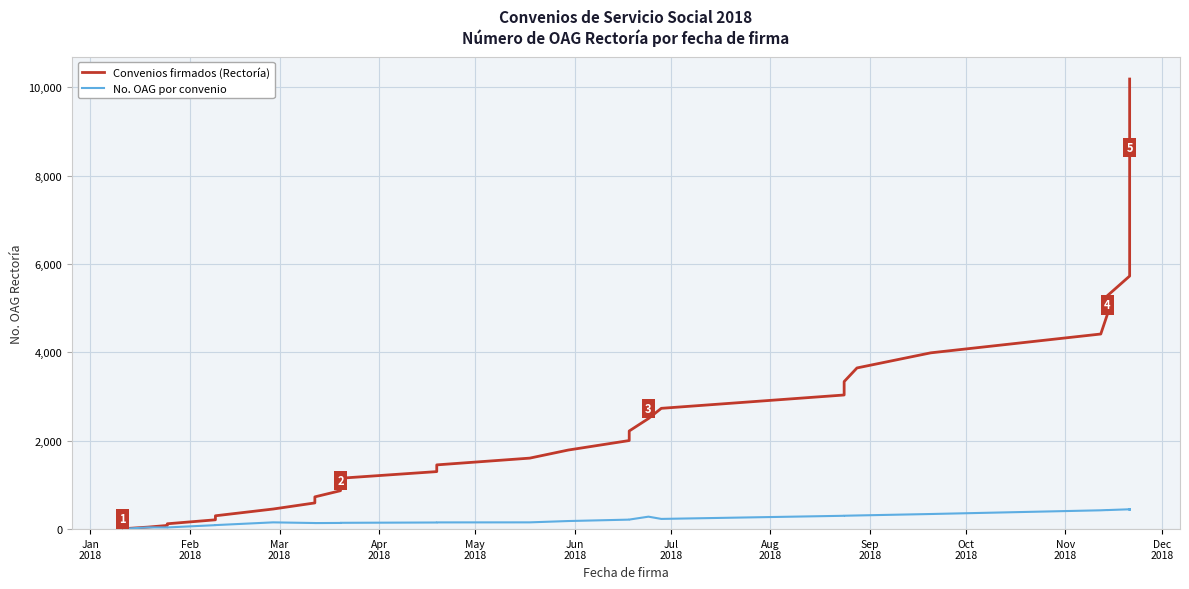

What is the value of the Convenios firmados (Rectoría) point at the 4th from the left?

121